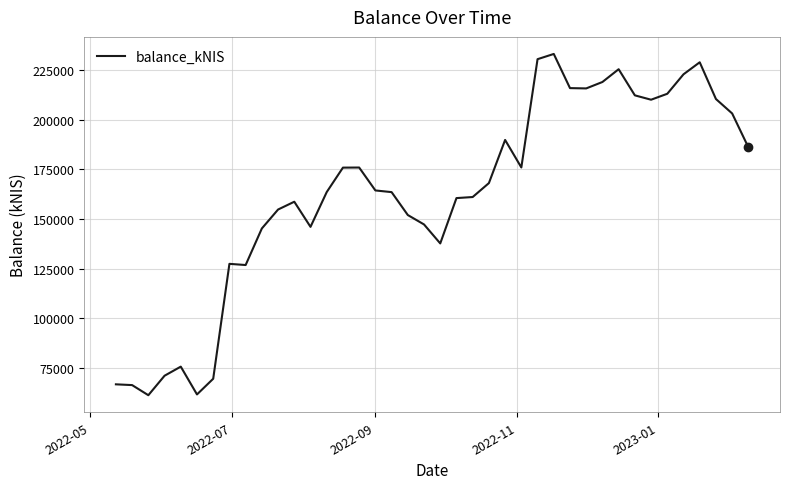

What is the smallest value displayed?

61047.3